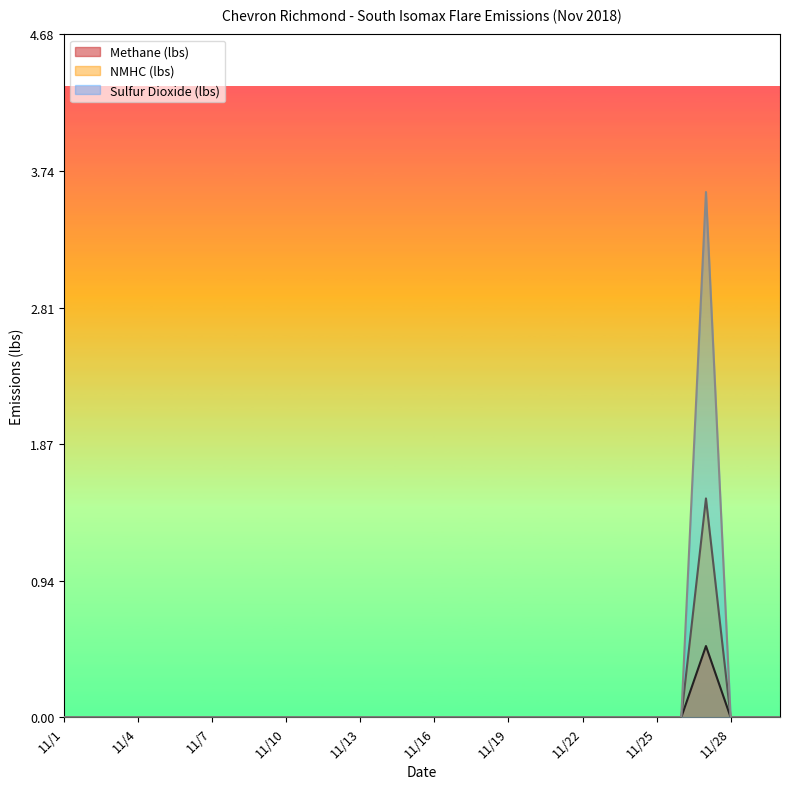

At how many categories does at least one series exceed 1?

1